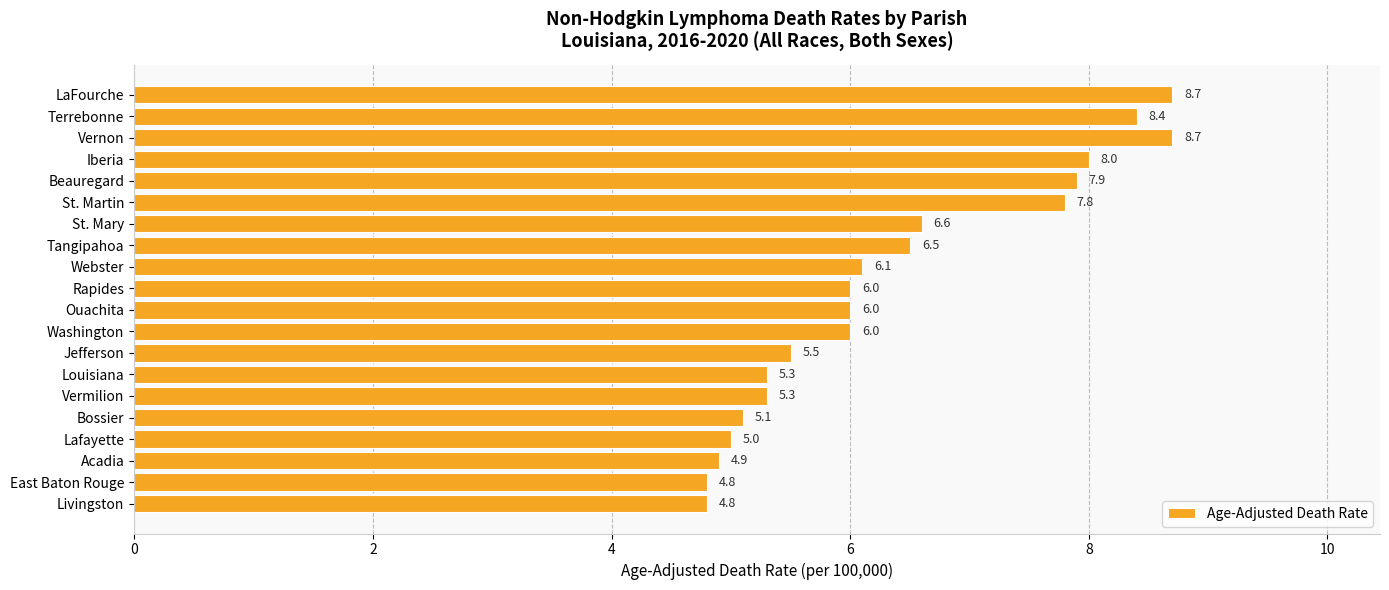

What is the maximum value shown in the chart?

8.7